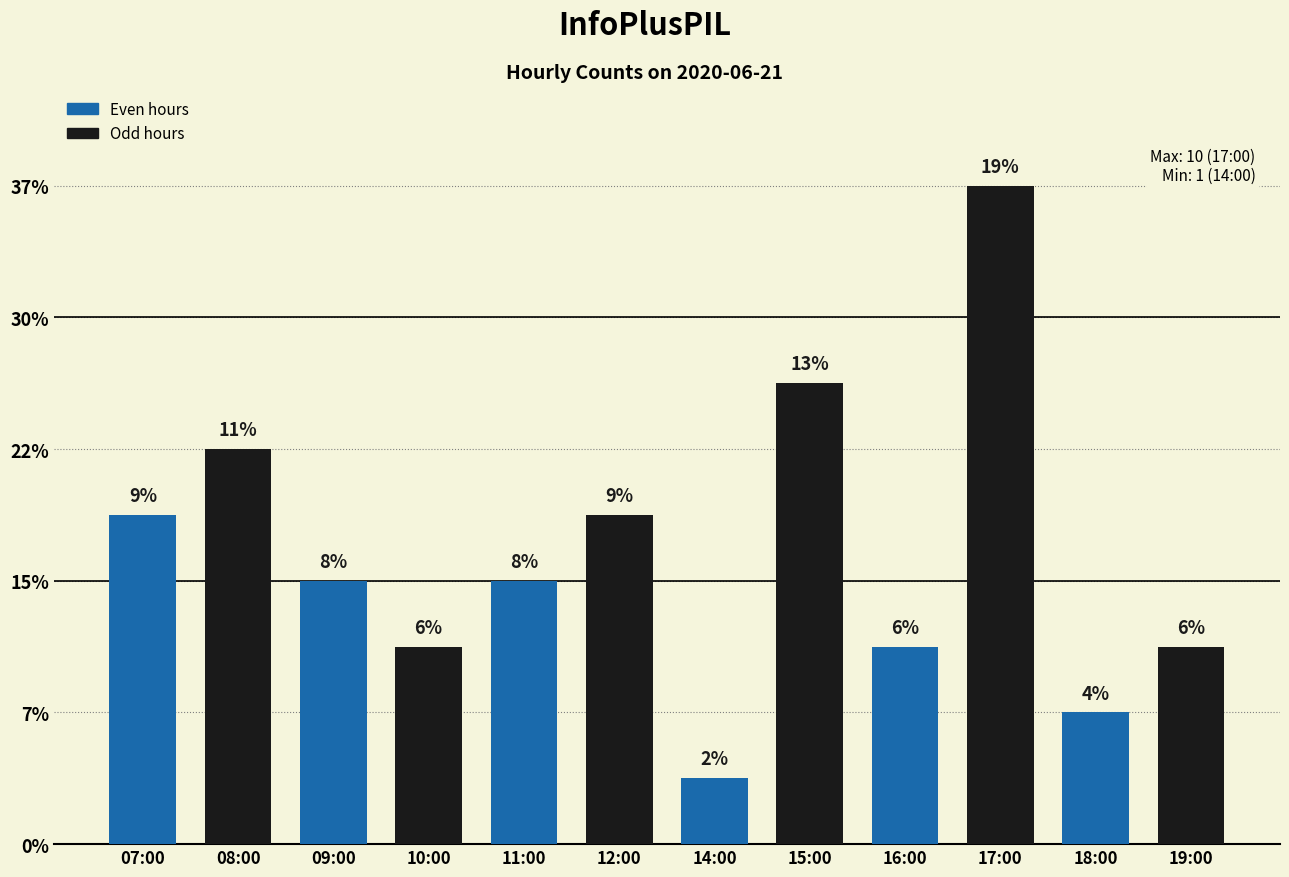

The chart shows a value of 2 at 11:00. True or false?

False